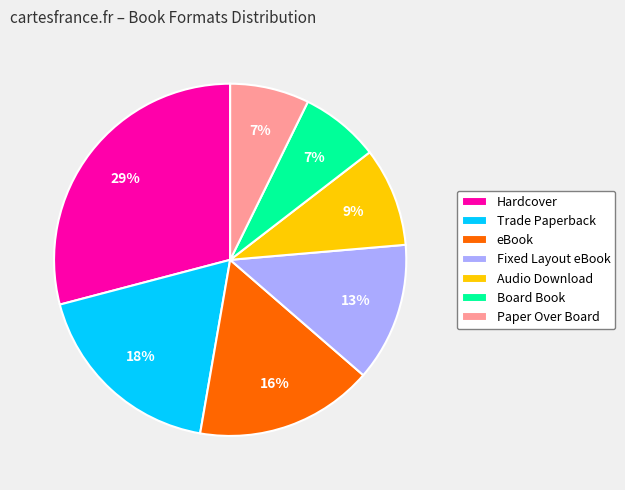

Combined, do Trade Paperback and Fixed Layout eBook account for over 50%?

No